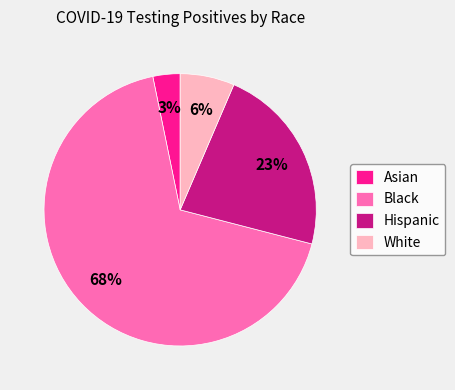

To the nearest percent, what is the difference between the Asian and Black slice percentages?

65%